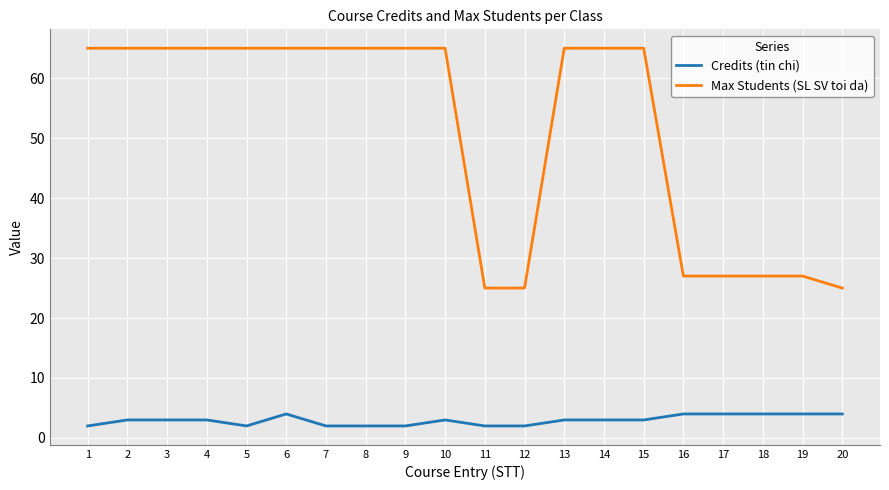

Which series has the largest range (max minus min)?

Max Students (SL SV toi da)